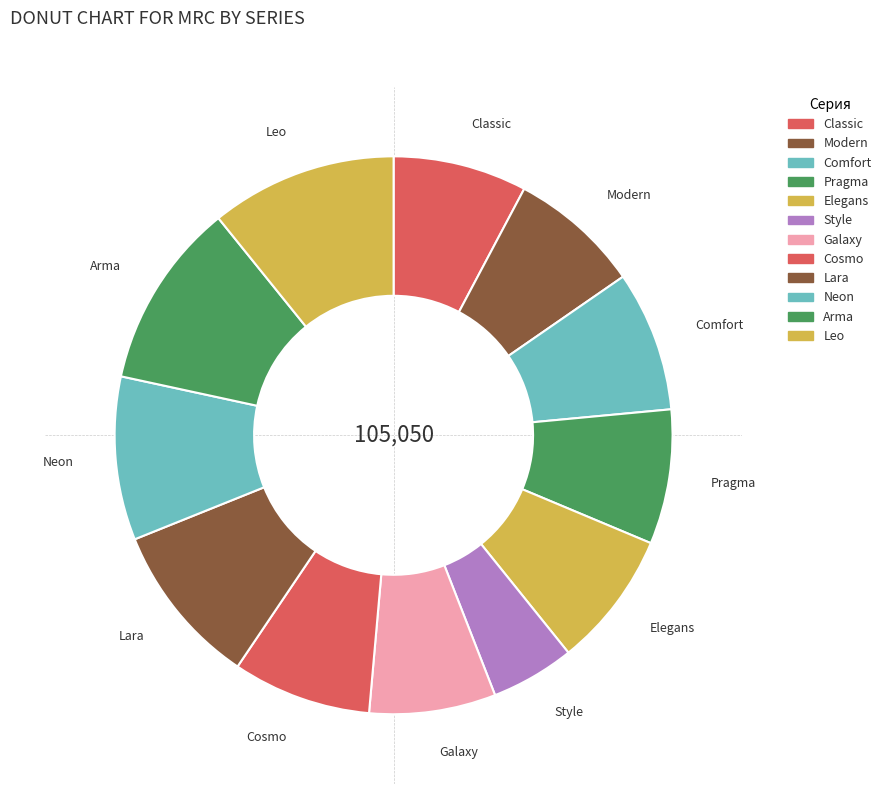

How many segments does this pie chart have?

12